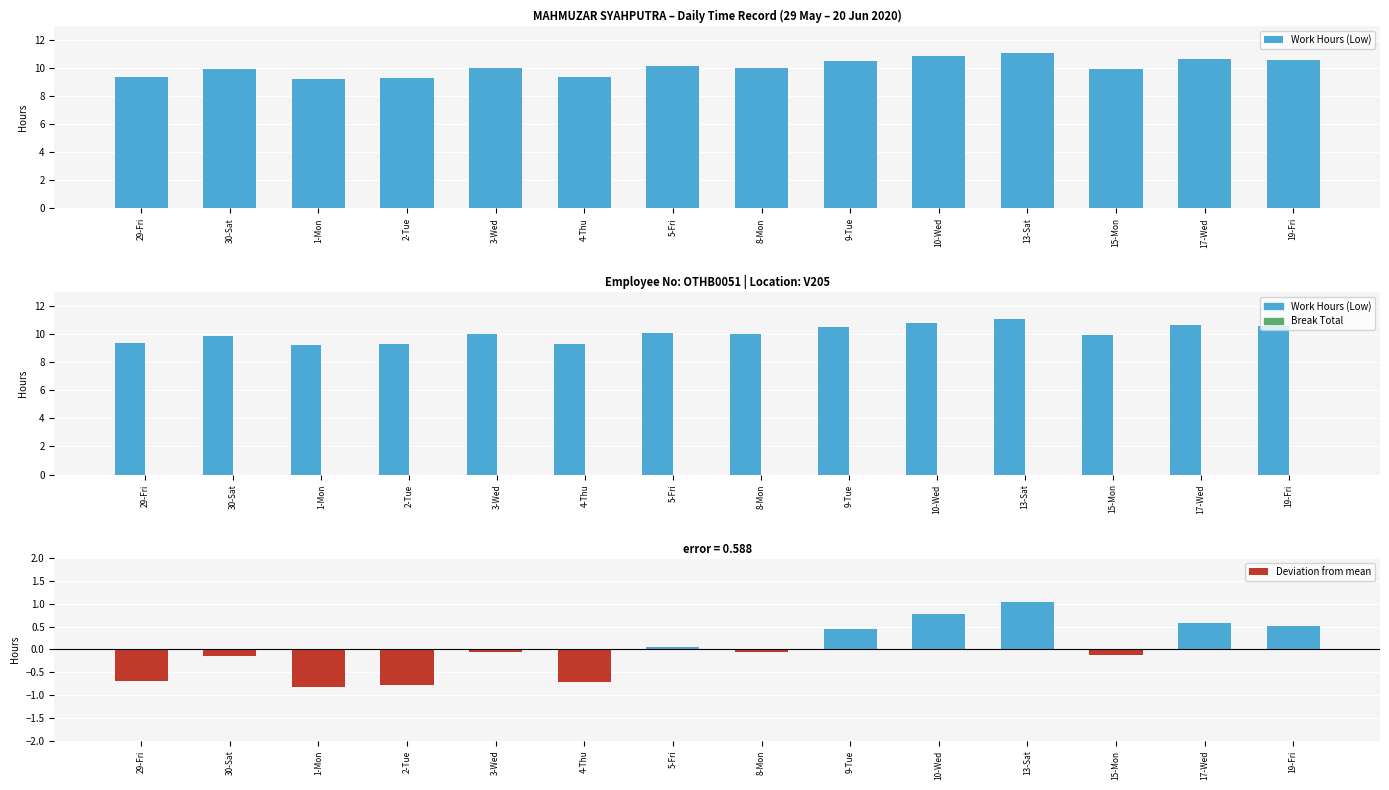

Reading left to right, transcribe all the data shown in this chart.

Work Hours (Low): 9.3	9.9	9.2	9.3	10.0	9.3	10.1	10.0	10.5	10.8	11.1	9.9	10.6	10.6
Break Total: 0.0	0.0	0.0	0.0	0.0	0.0	0.0	0.0	0.0	0.0	0.0	0.0	0.0	0.0
Deviation from mean: -0.7	-0.2	-0.8	-0.8	-0.1	-0.7	0.1	-0.1	0.4	0.8	1.0	-0.1	0.6	0.5